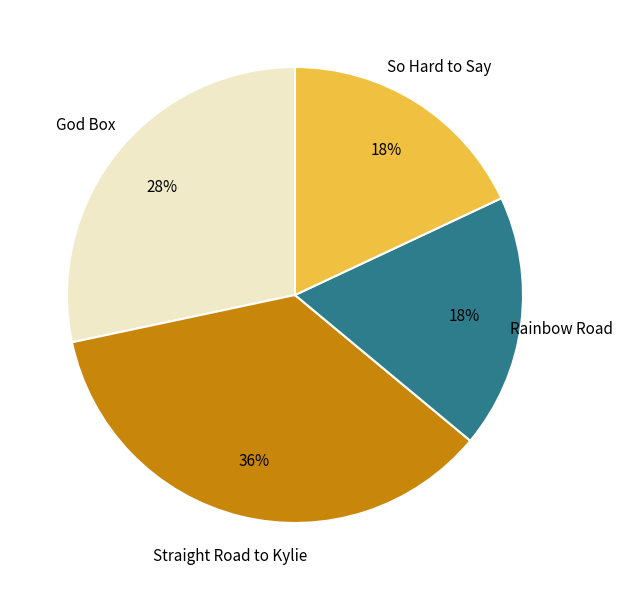

Is it true that Straight Road to Kylie is 47% of the pie?

False